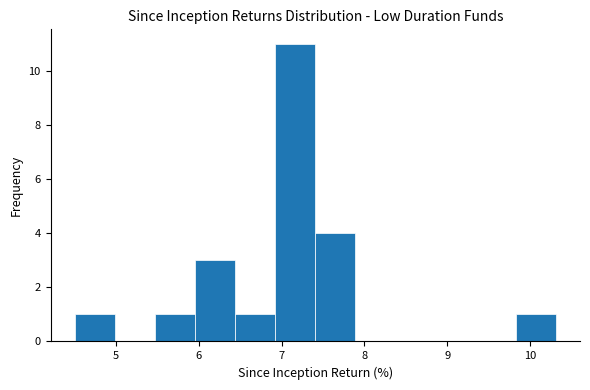

Reading left to right, list every bar in this chart as the range it spans on the x-axis followed by its height. Neither the bar edges nor the heights are printed on the chart, so give them approximately, as read against the axes.

4.5 to 5.0: 1
5.0 to 5.5: 0
5.5 to 6.0: 1
6.0 to 6.4: 3
6.4 to 6.9: 1
6.9 to 7.4: 11
7.4 to 7.9: 4
7.9 to 8.4: 0
8.4 to 8.9: 0
8.9 to 9.3: 0
9.3 to 9.8: 0
9.8 to 10.3: 1